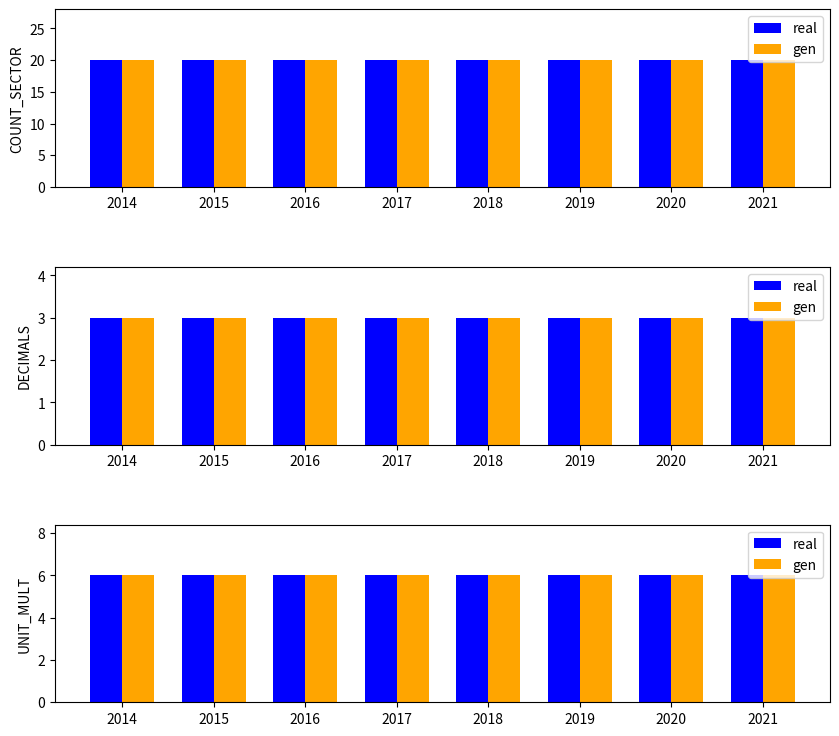

At which label does DECIMALS reach its peak?

2014